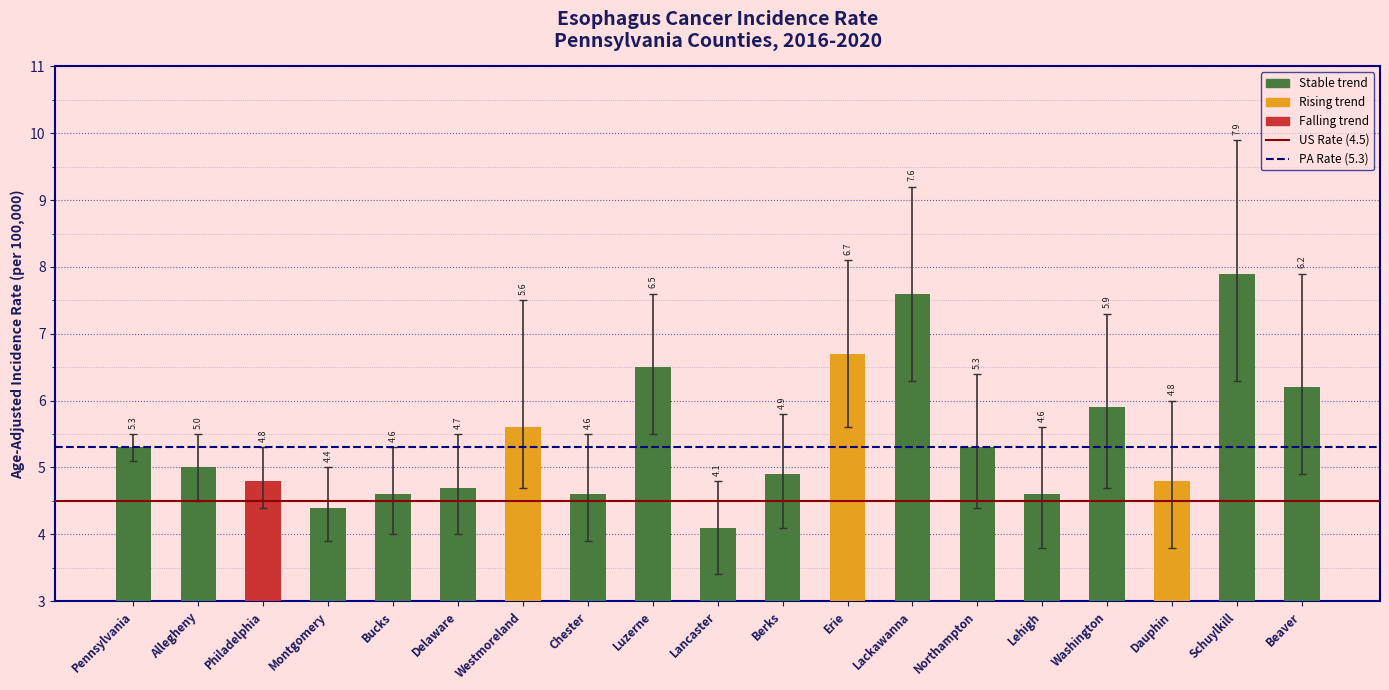

Reading right to left, extract all data points from this chart.

6.2	7.9	4.8	5.9	4.6	5.3	7.6	6.7	4.9	4.1	6.5	4.6	5.6	4.7	4.6	4.4	4.8	5.0	5.3